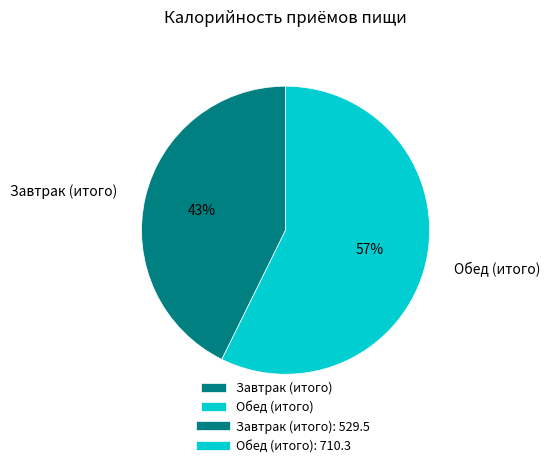

To the nearest percent, what percentage of the pie is Обед (итого)?

57%